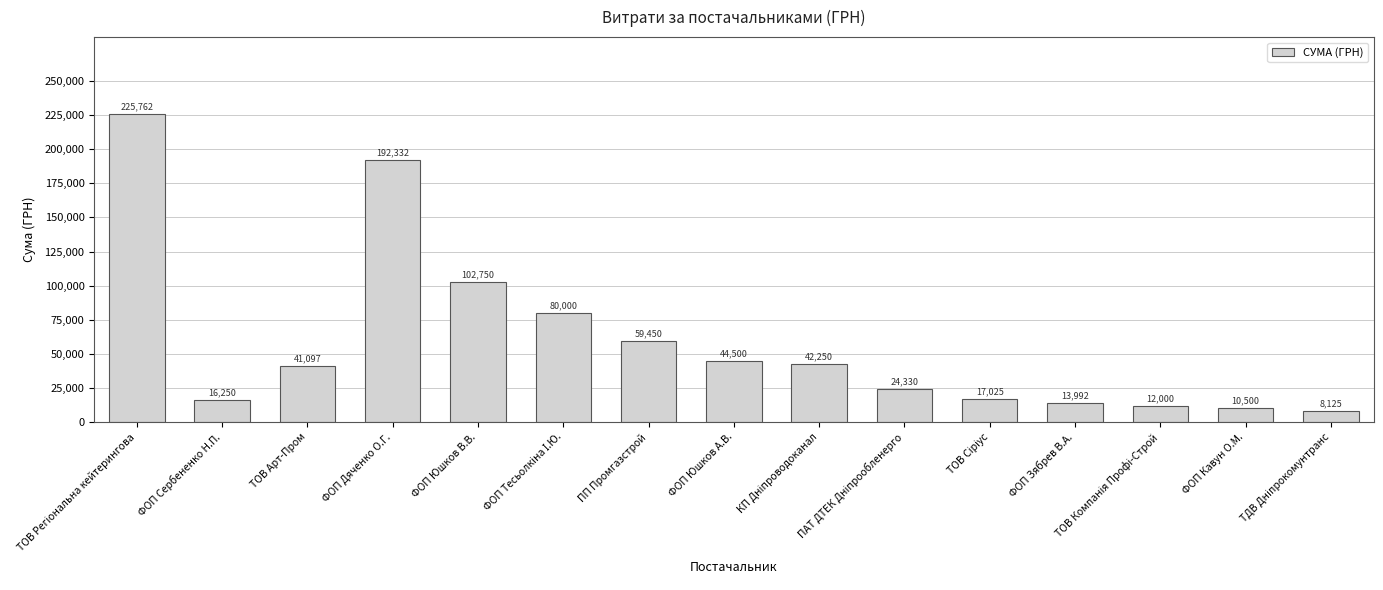

Between ТОВ Арт-Пром and ФОП Юшков А.В., which is larger?

ФОП Юшков А.В.